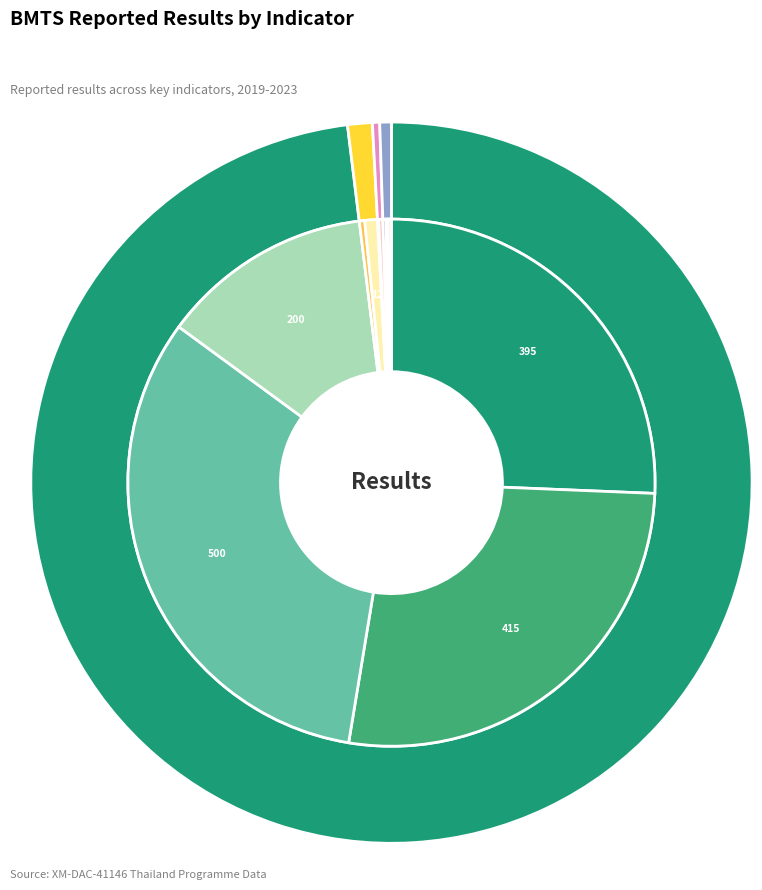

Combined, what portion of the pie is SP_D_0.1.4 (2022_b) and THA_D_6.2.1A (2019)?

25.8%